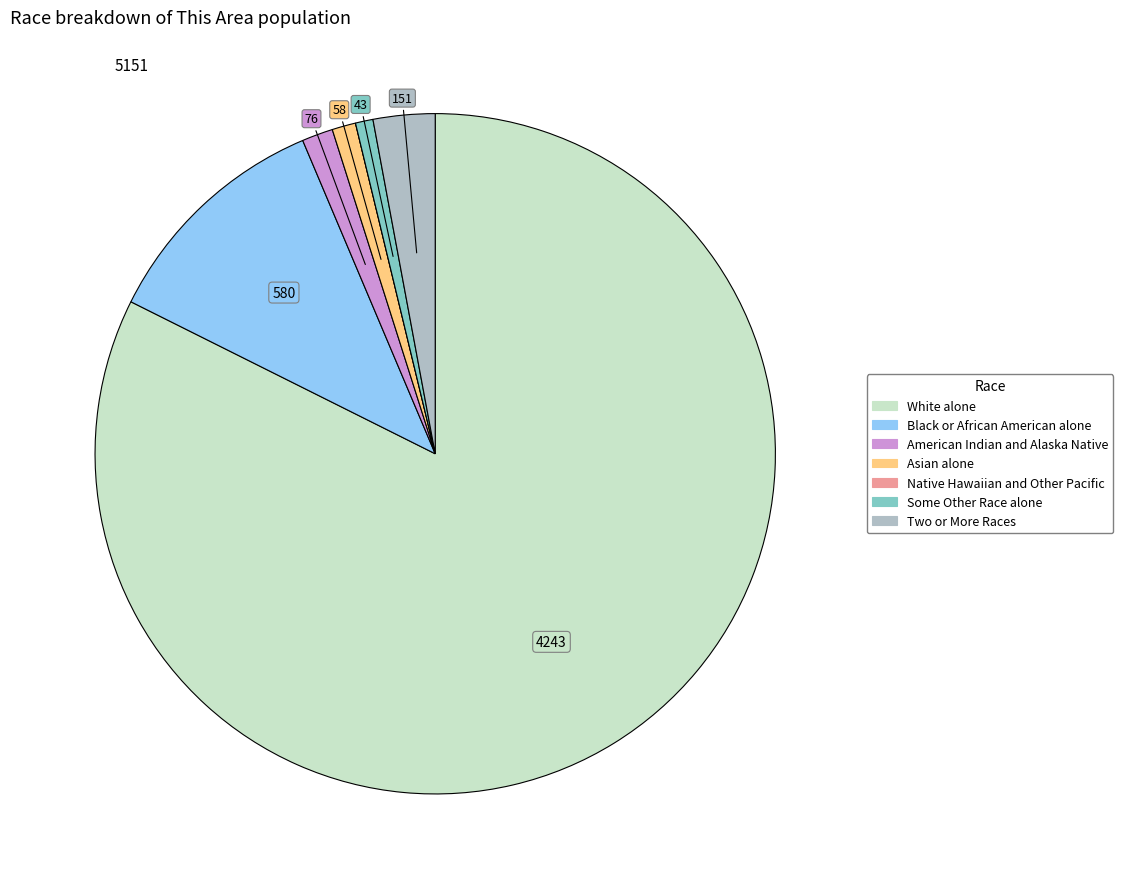

Approximately how many times larger is the value at White alone compared to Black or African American alone?

7.3